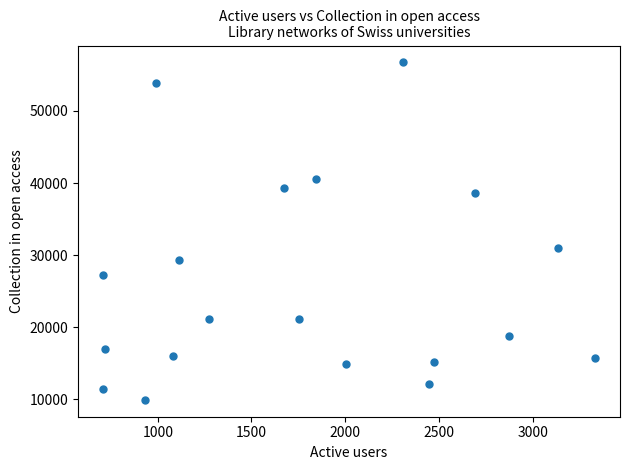

What Y value in the scatter plot is closest to 33341?

31069